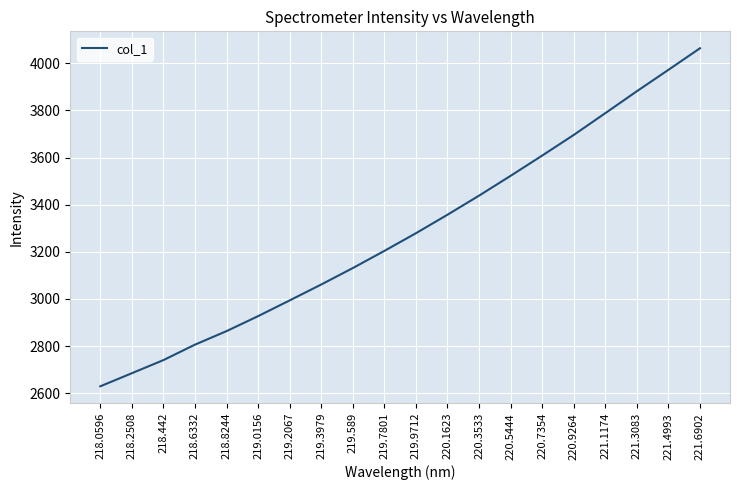

True or false: there are more than 1 points higher than both neighbors.

False